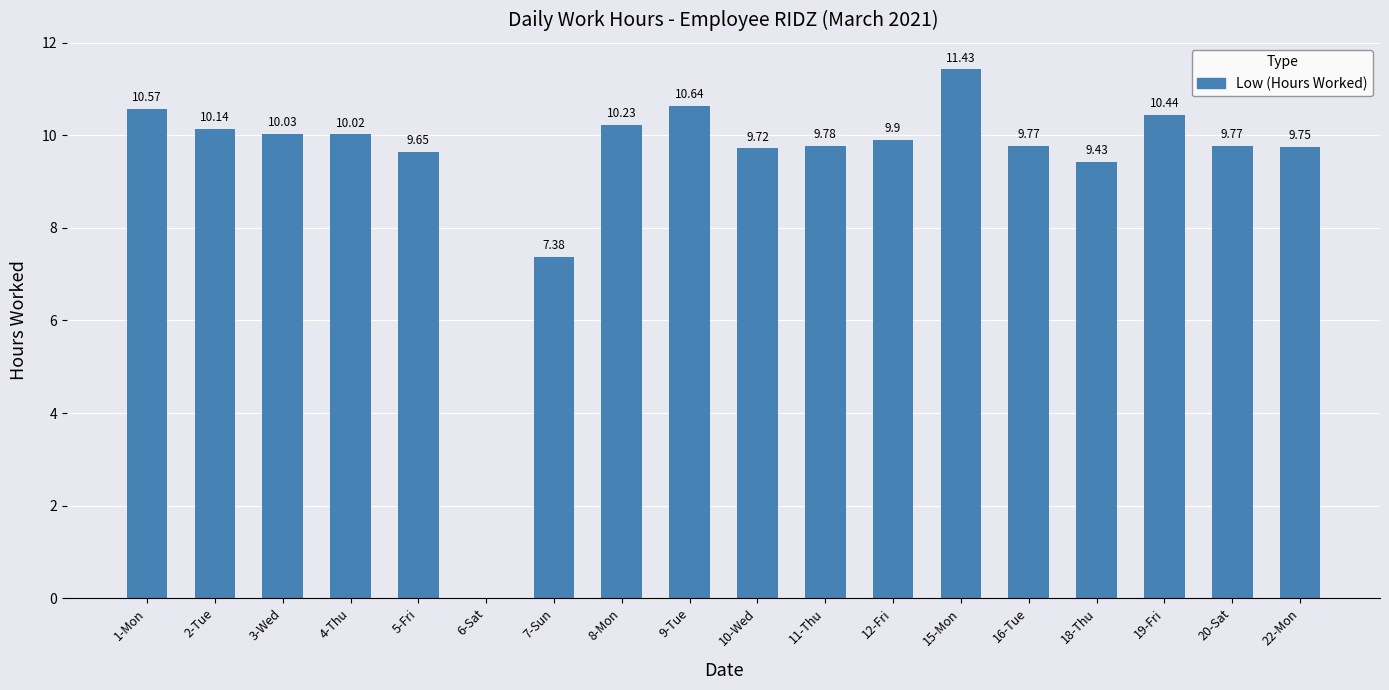

Approximately how many times larger is the value at 16-Tue compared to 4-Thu?

1.0